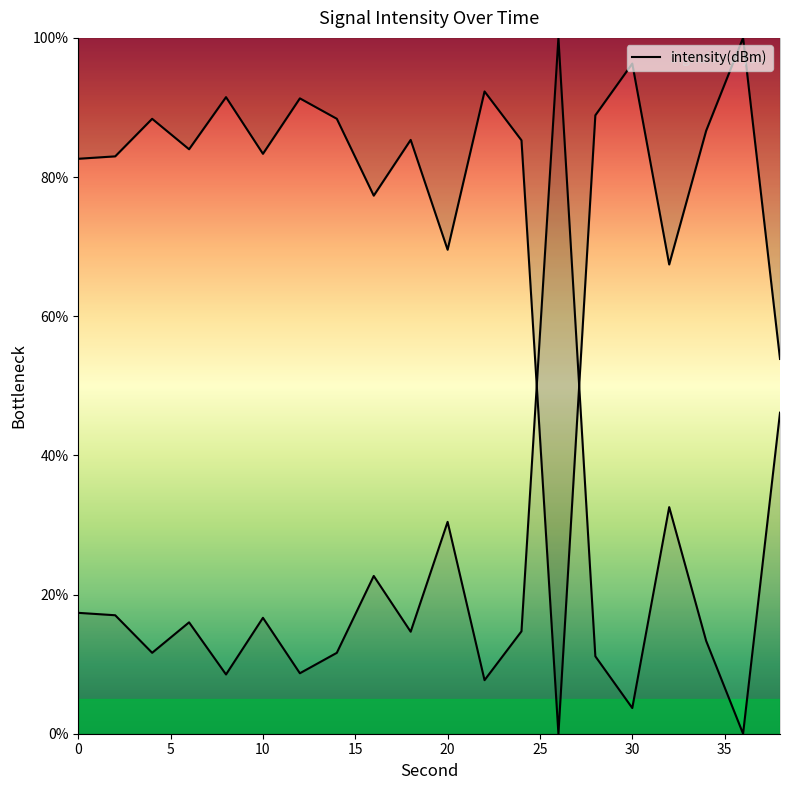

What is the value of the 3rd point from the left?

88.4